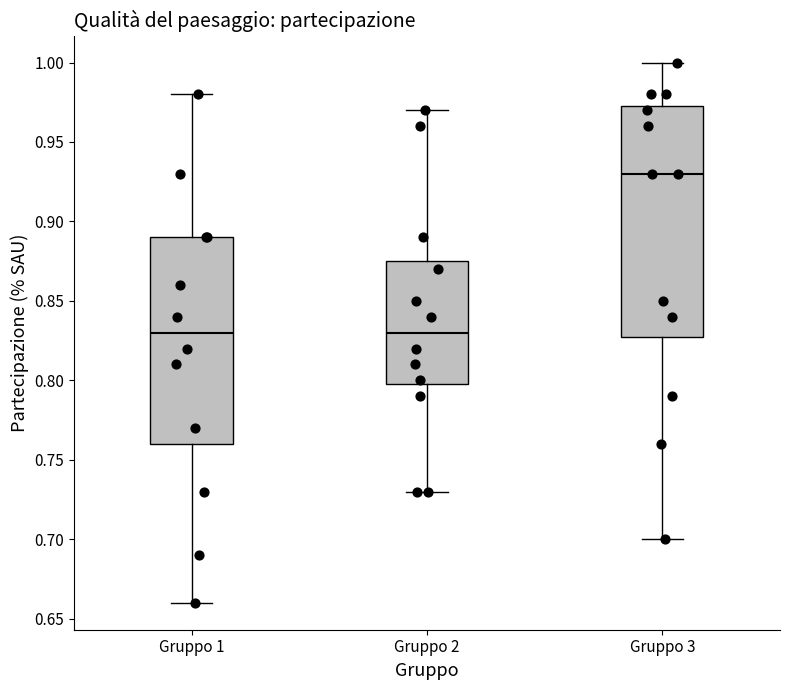

Where does the median line of the box for Gruppo 2 sit on the y-axis? The values are not printed on the chart, so give them approximately, as read against the axis.

0.830